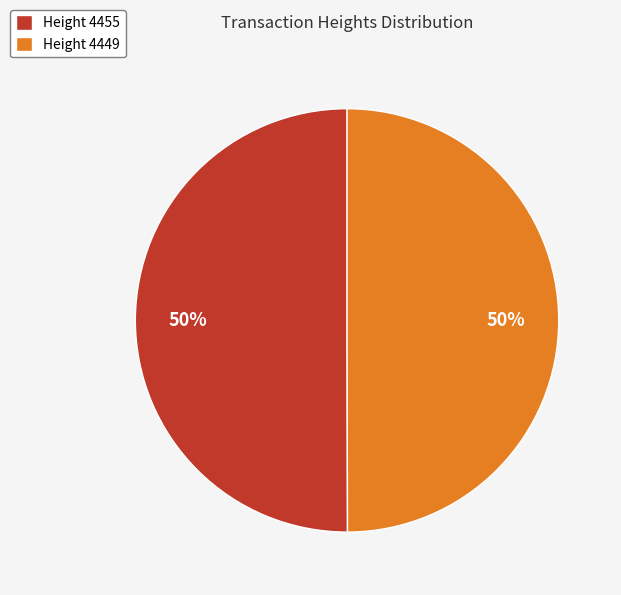

To the nearest percent, what is the average slice percentage?

50%